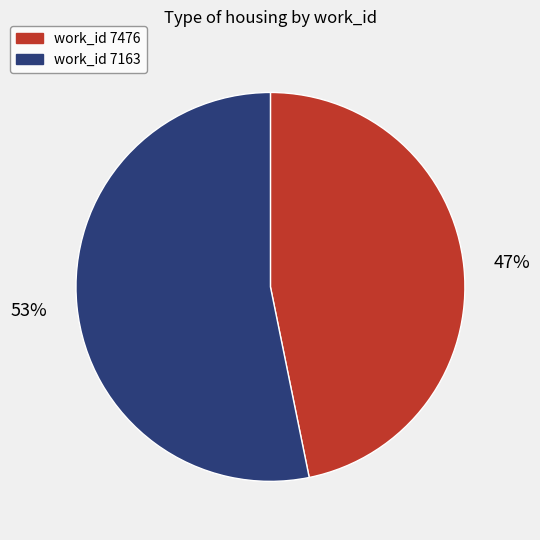

To the nearest percent, what is the difference between the largest and smallest slice percentages?

6%